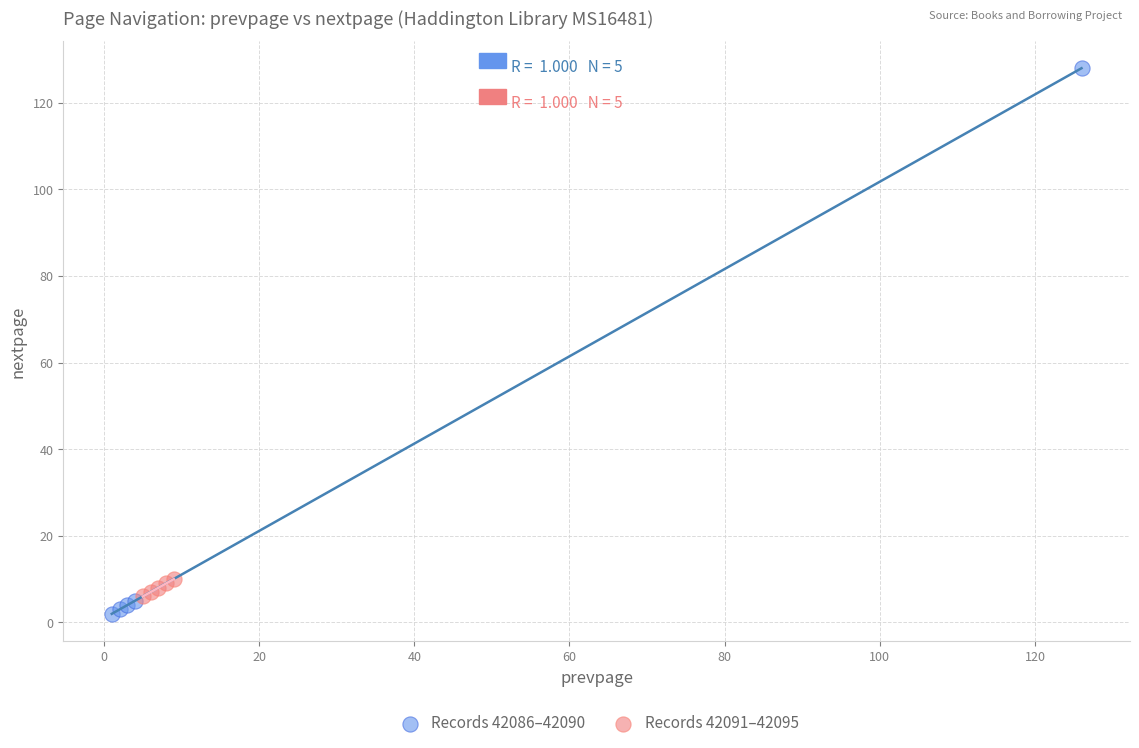

Which series reaches the maximum Y coordinate?

Records 42086–42090